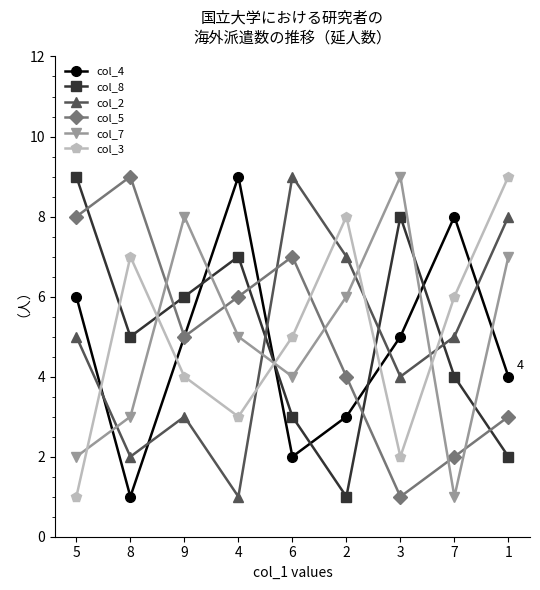

True or false: col_7 has more than 1 points higher than both neighbors.

True